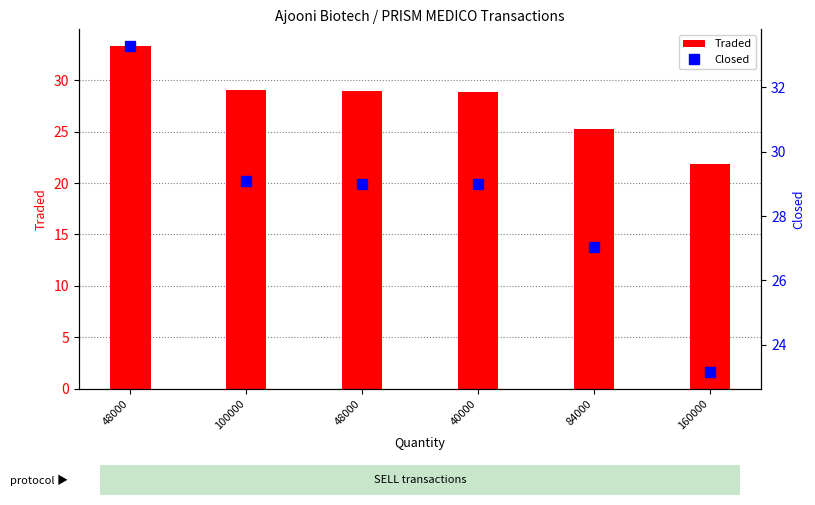

How many groups of bars are there?

6